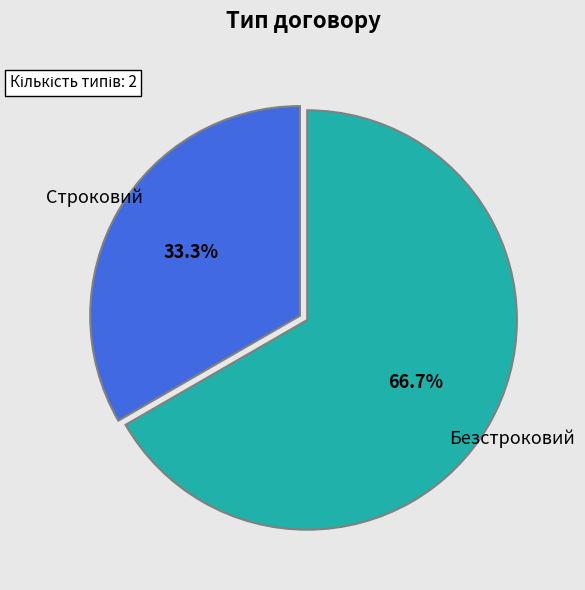

Is there any slice that represents more than half of the pie?

Yes